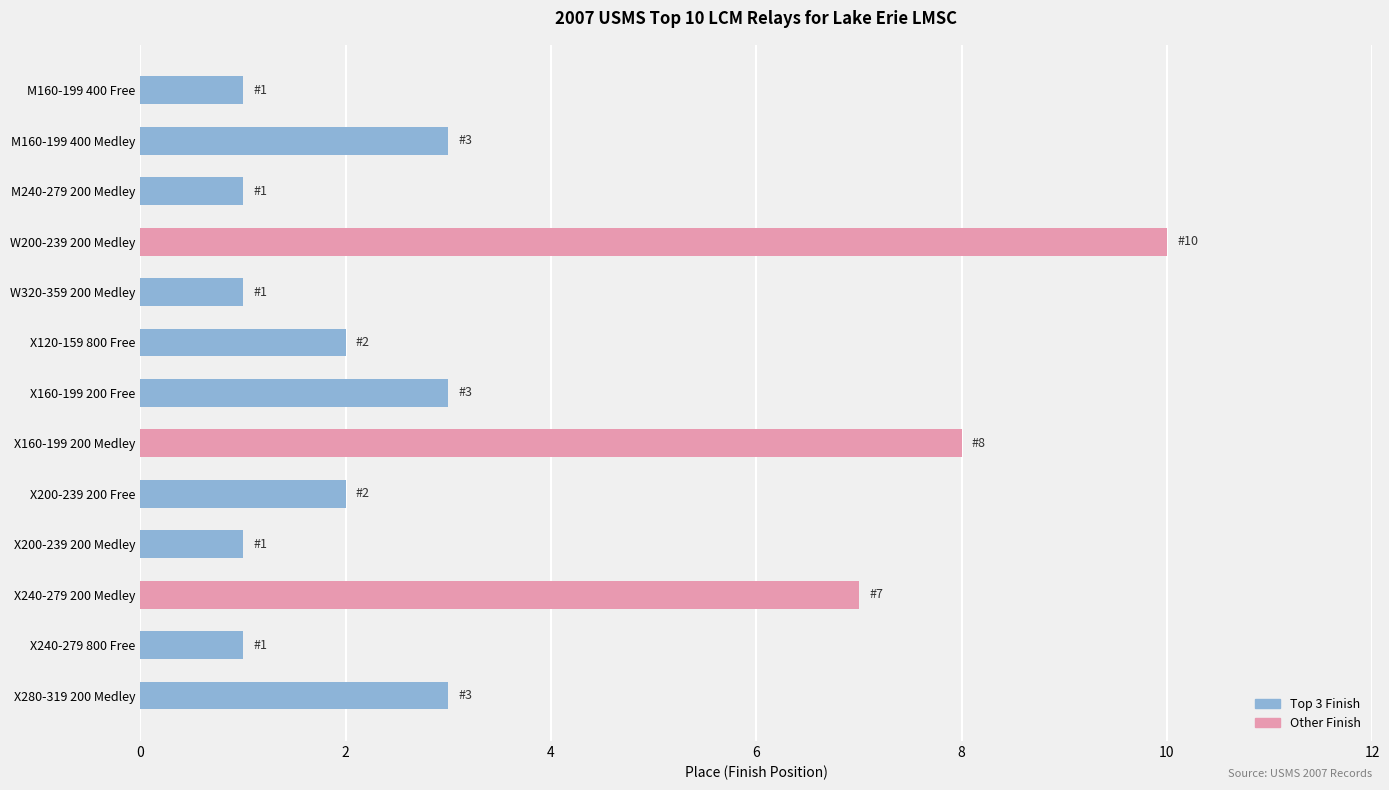

What is the maximum value shown in the chart?

10